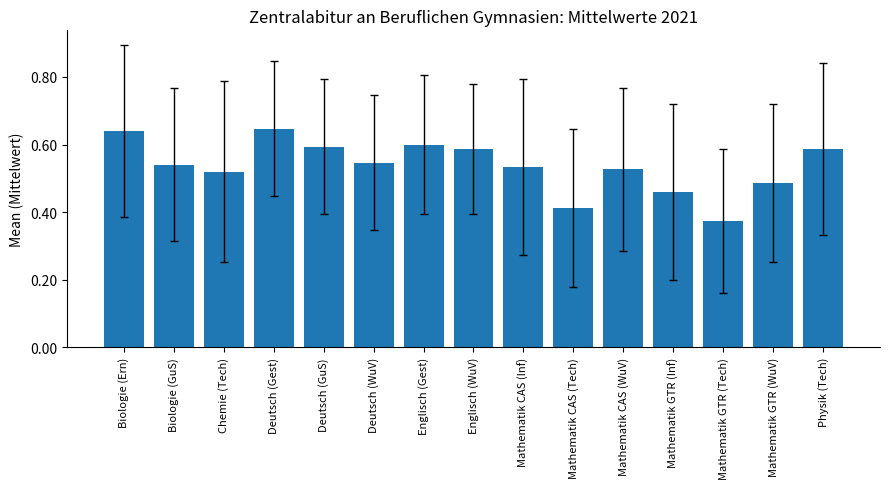

The chart shows a value of 0.2 at Physik (Tech). True or false?

False